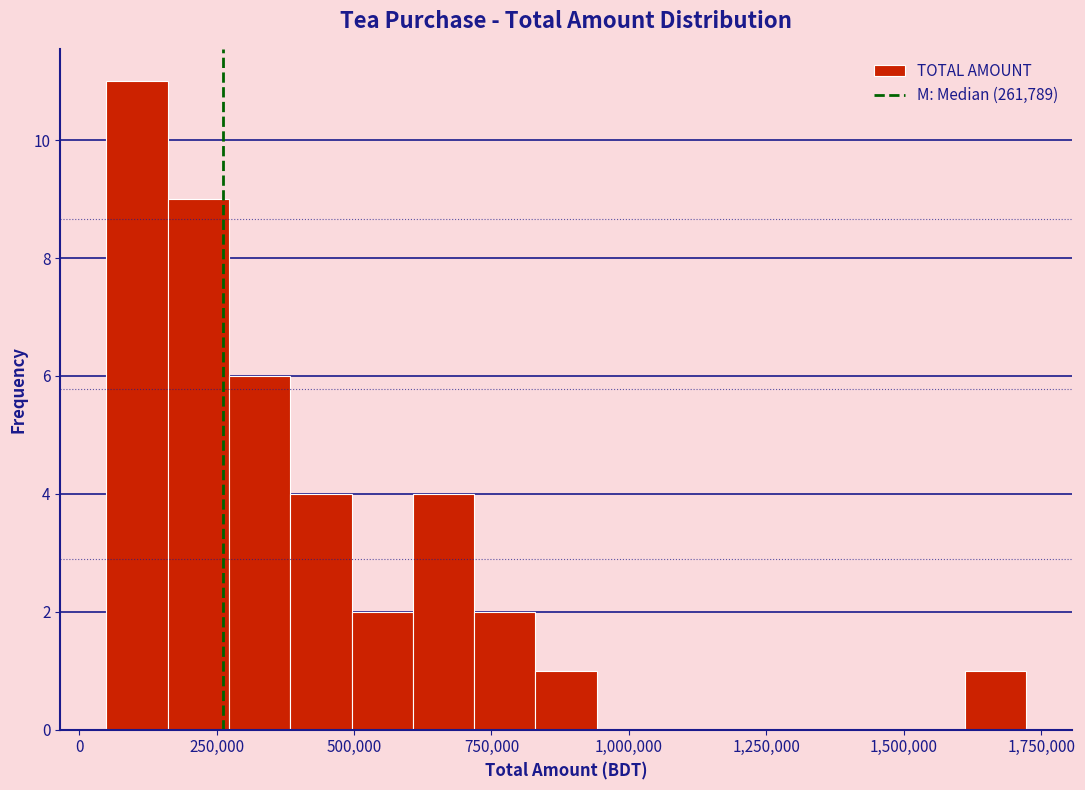

Read against the x-axis, roughly where is the centre of the tallest bar?

100000